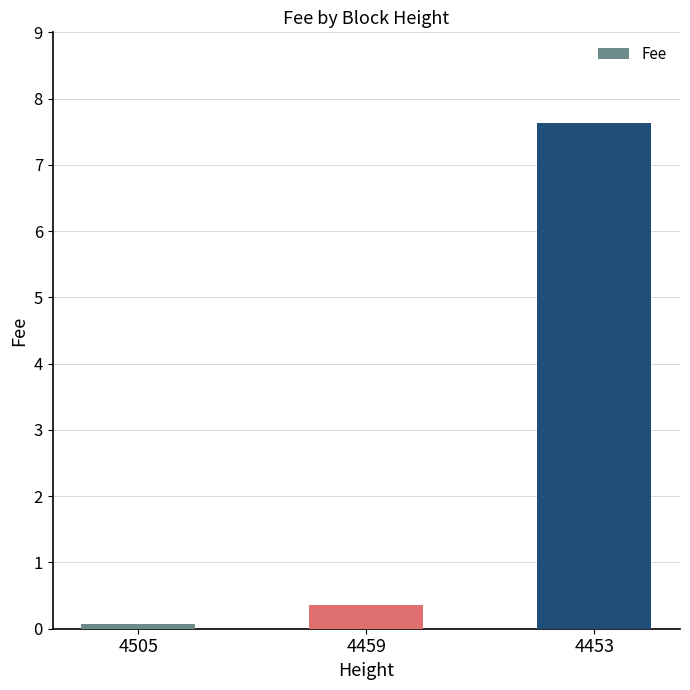

What is the change in value from 4505 to 4459?

+0.3